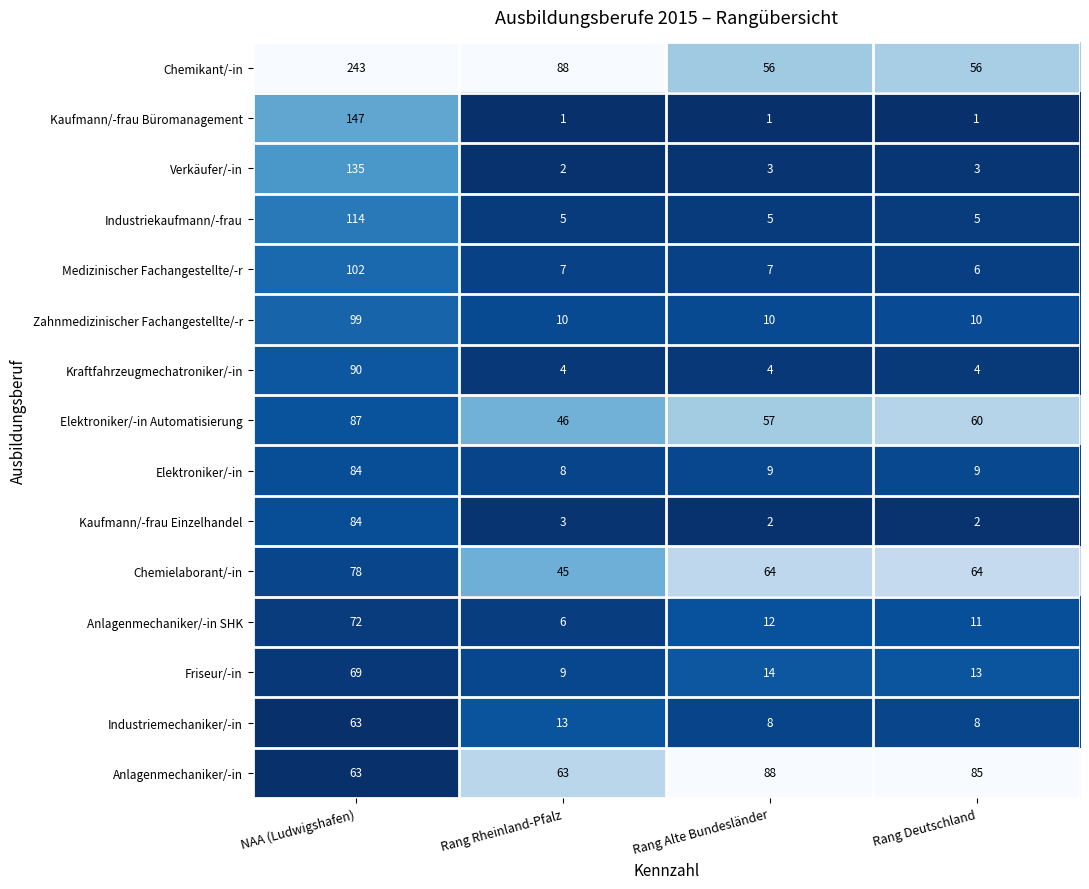

Is it true that Elektroniker/-in equals 84 at NAA (Ludwigshafen)?

True